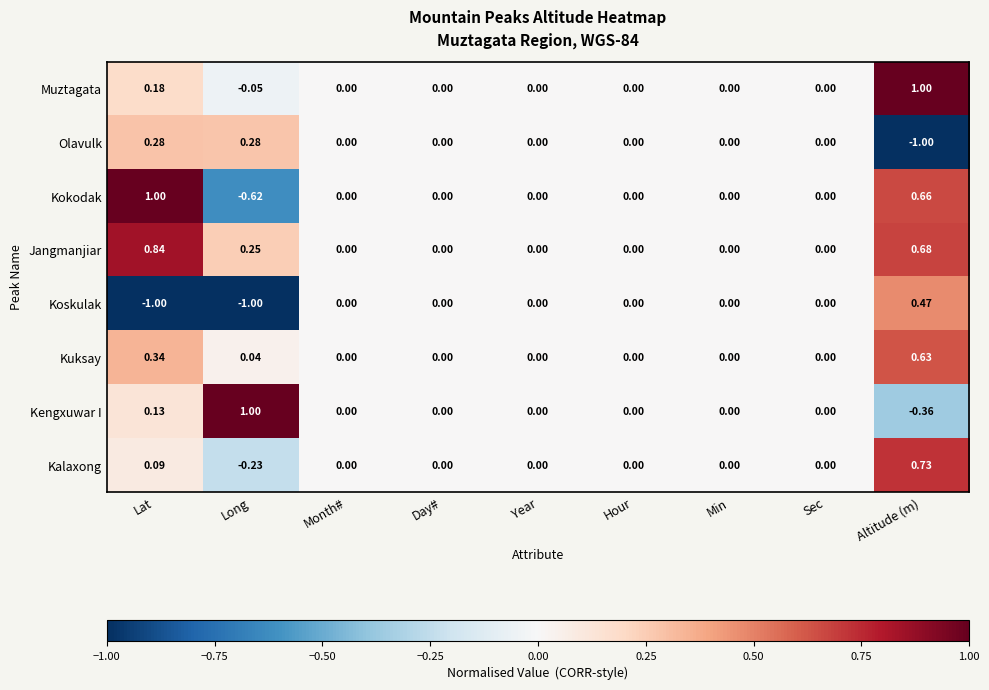

Which series has the largest total across all categories?

Jangmanjiar